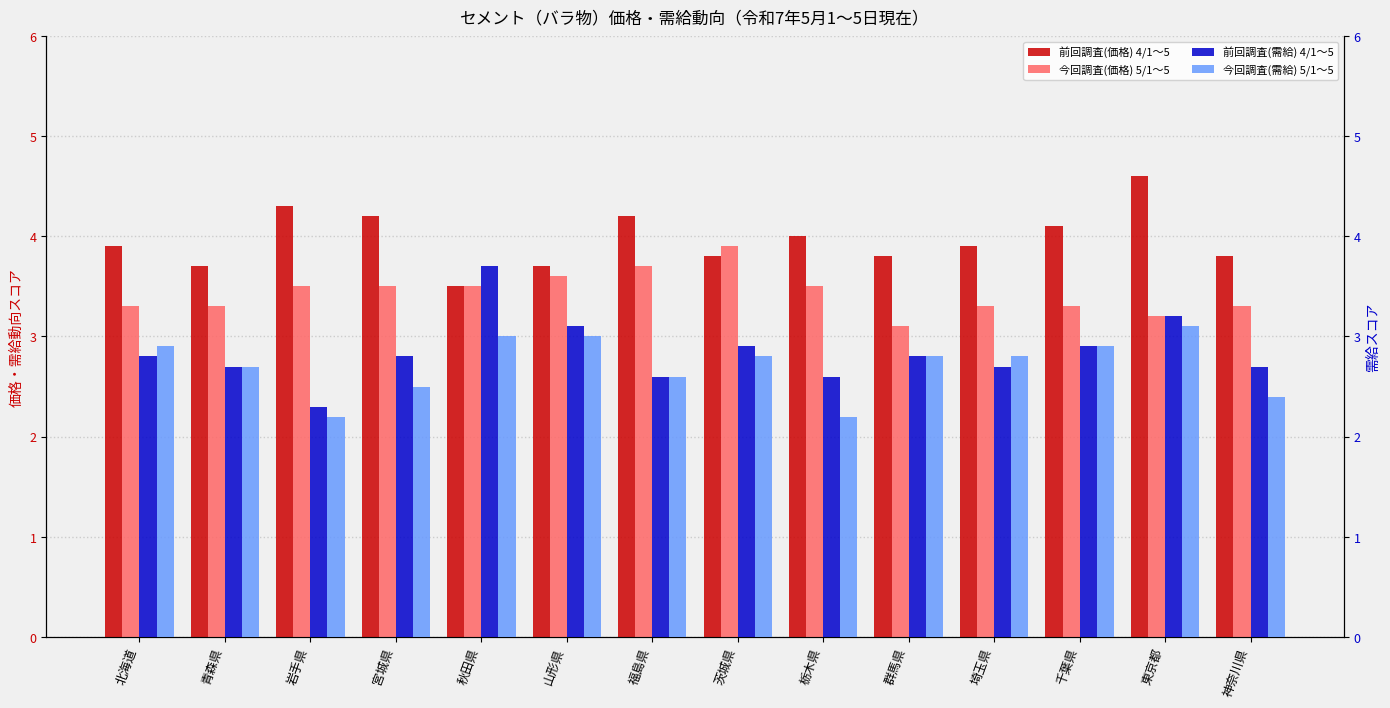

What is the total value across all series at 茨城県?

13.4